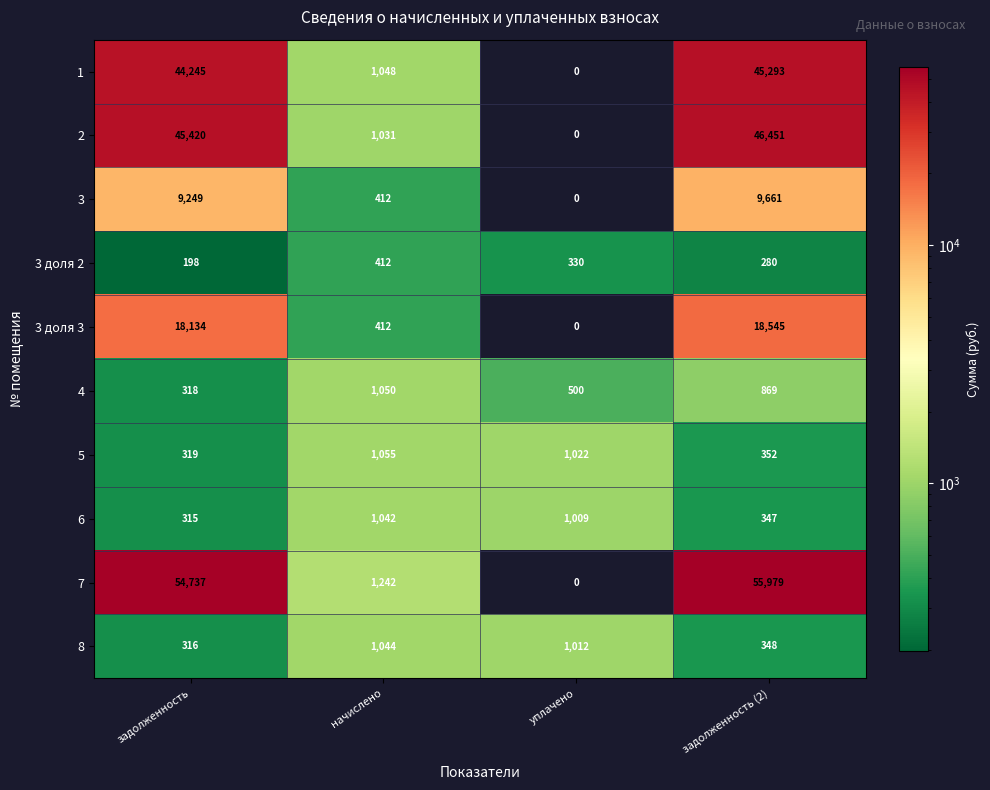

What is the average value of the 3 доля 2 series?

305